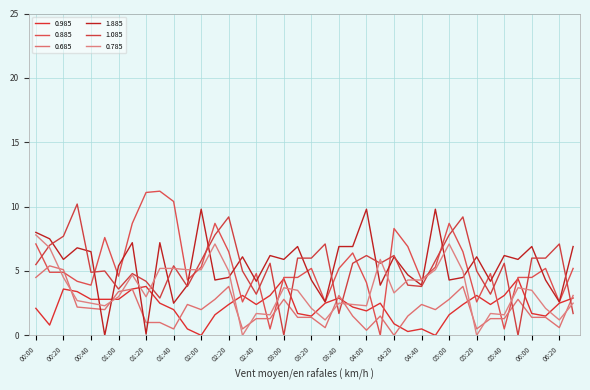

Rank the series by their maximum value, from highest to lowest.

0.885, 1.085, 1.885, 0.785, 0.685, 0.985